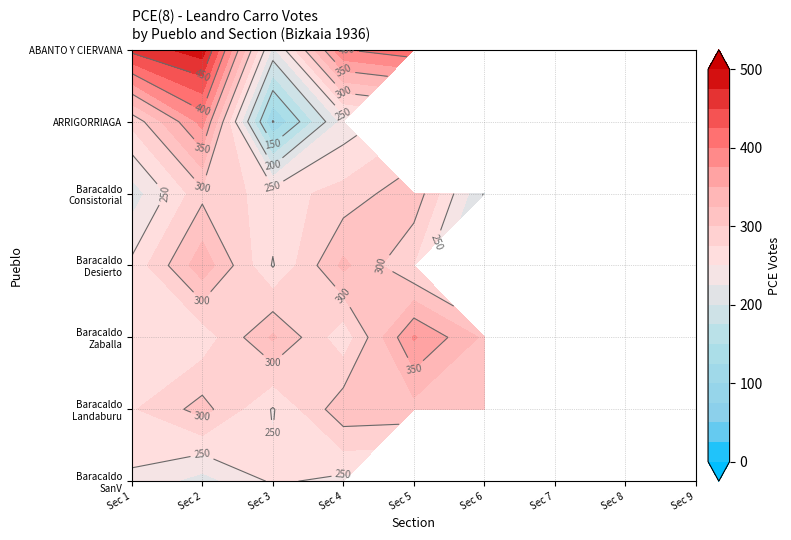

What is the difference between the maximum and minimum values in the ABANTO Y CIERVANA series?

270